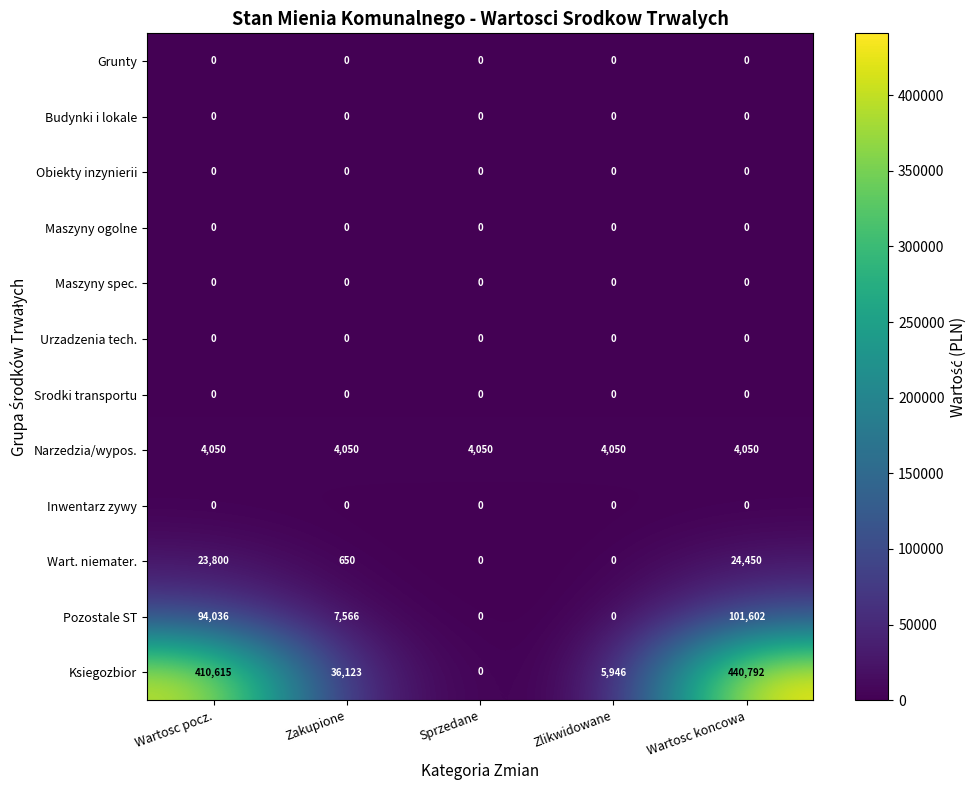

The value of Maszyny ogolne at Wartosc koncowa is 0. True or false?

True